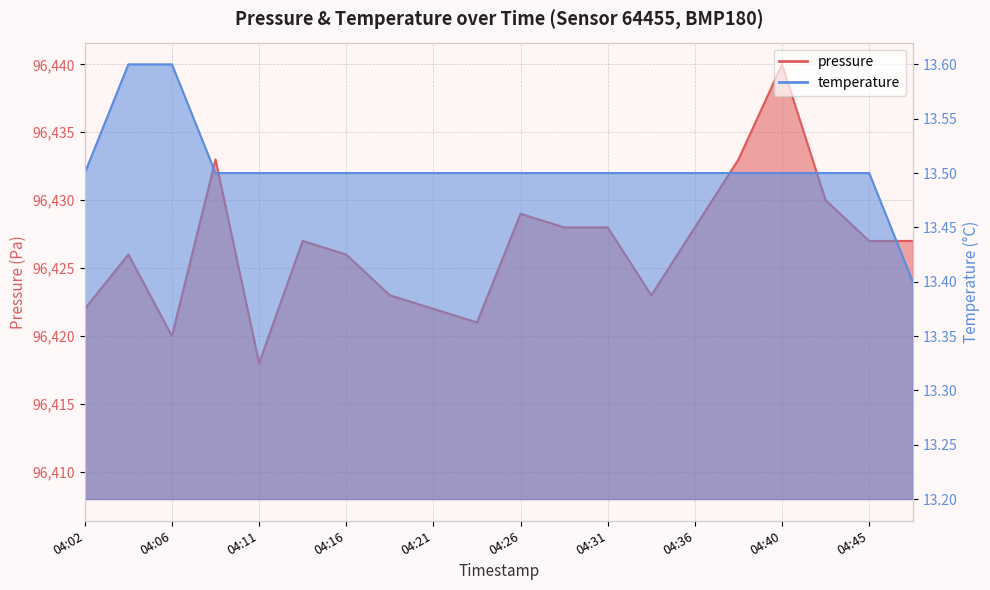

At which label is temperature closest to 13?

04:48